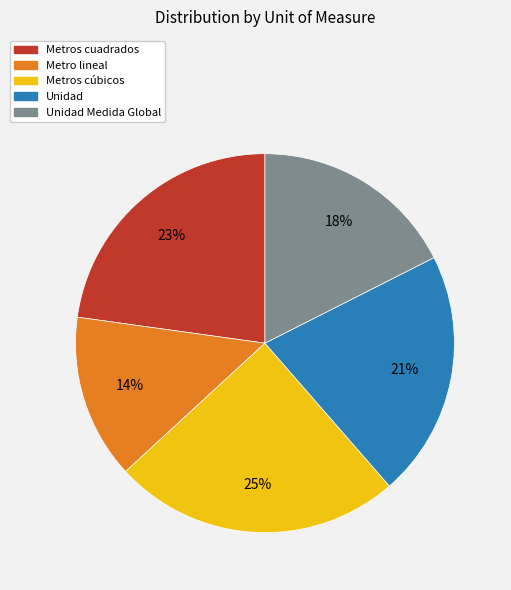

To the nearest percent, what is the difference between the largest and smallest slice percentages?

11%